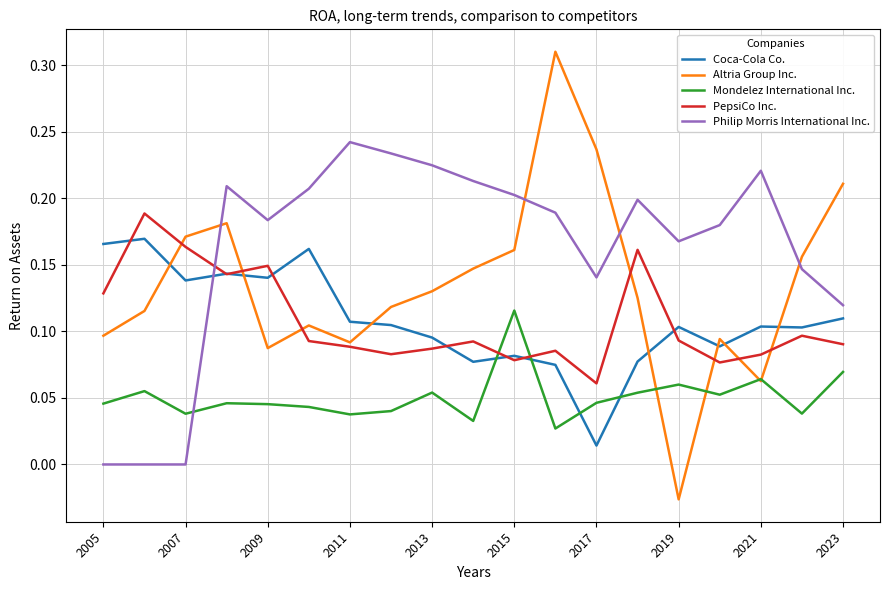

Rank the series by their maximum value, from lowest to highest.

Mondelez International Inc., Coca-Cola Co., PepsiCo Inc., Philip Morris International Inc., Altria Group Inc.